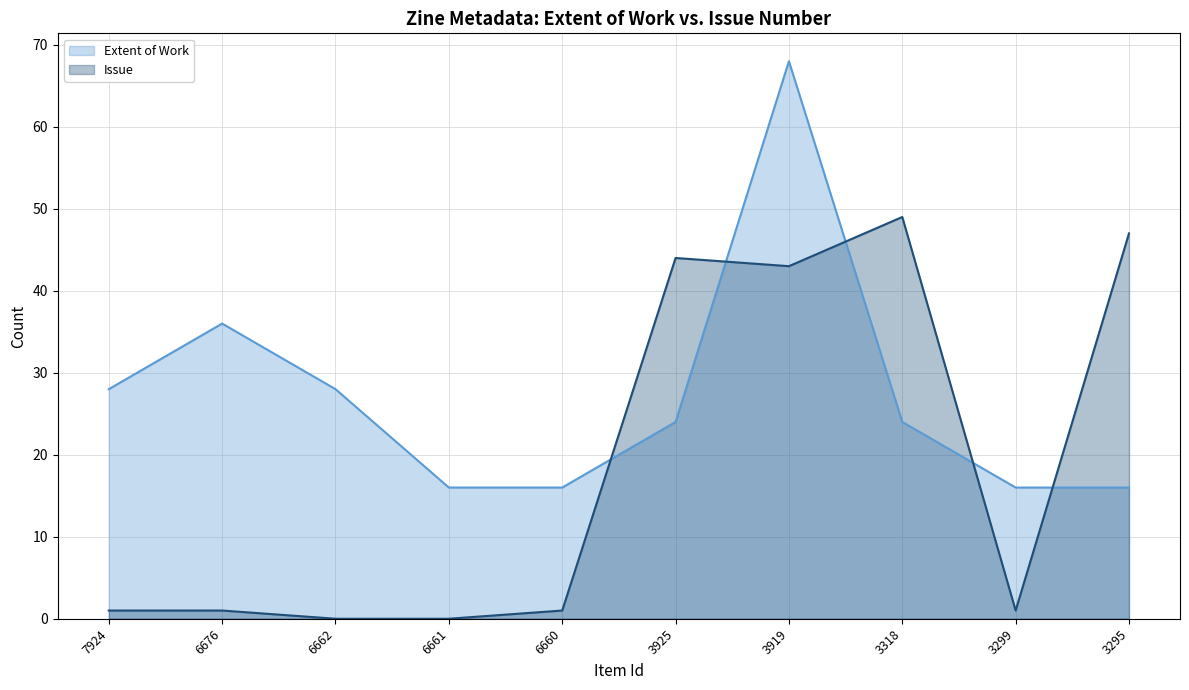

Which series has the largest total across all categories?

Extent of Work